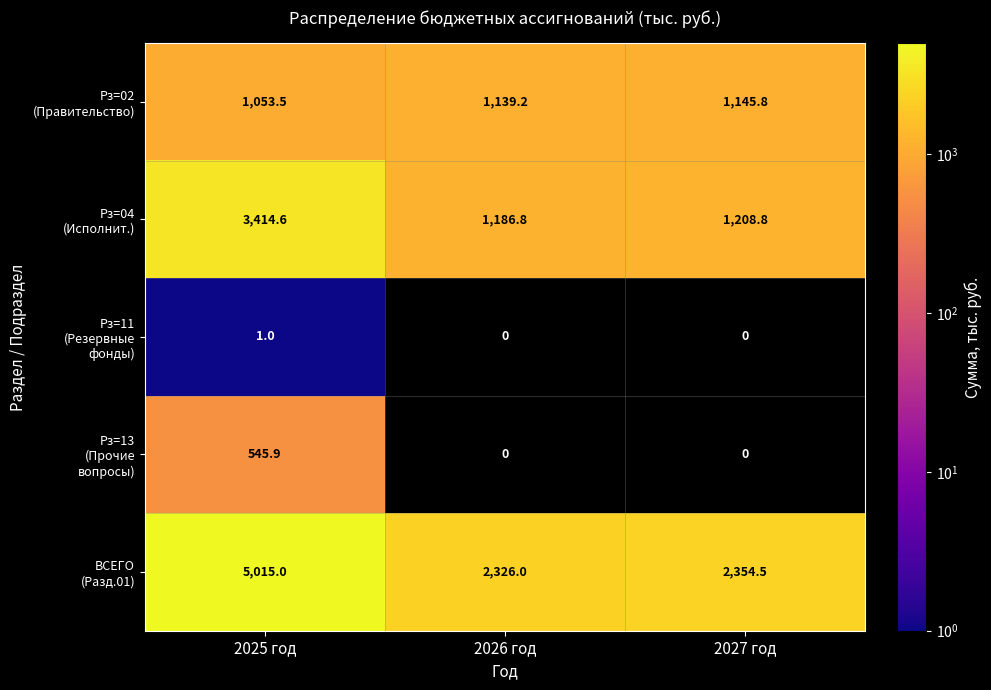

At which category is the sum across all series the highest?

2025 год